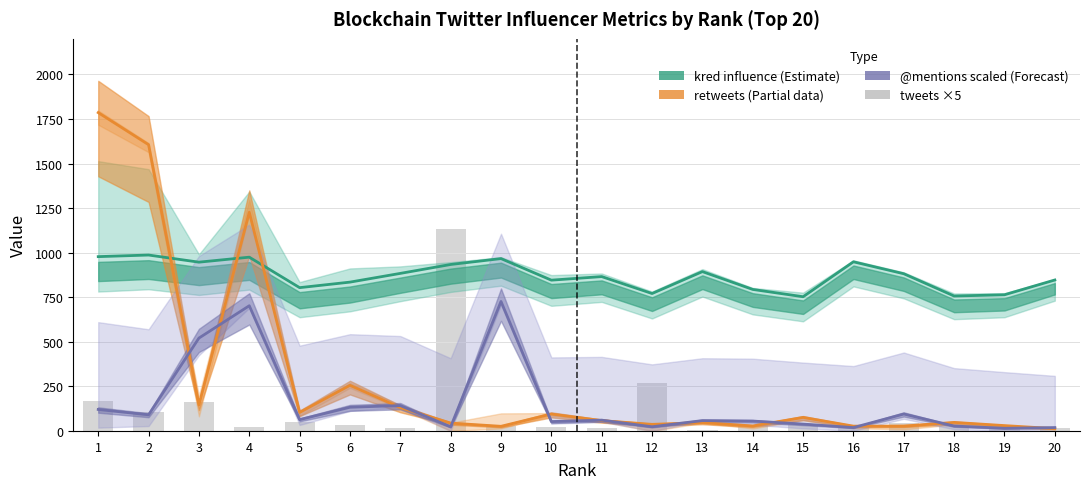

What is the value of the kred influence bar at the 1st from the left?

978.0